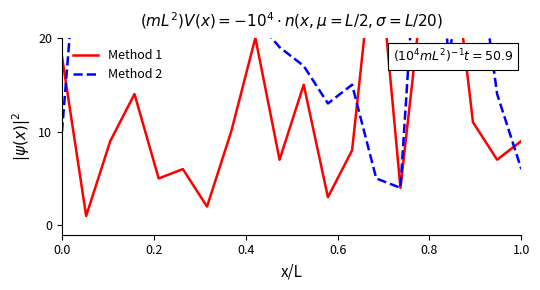

Is this an area chart (filled region under the line)?

No